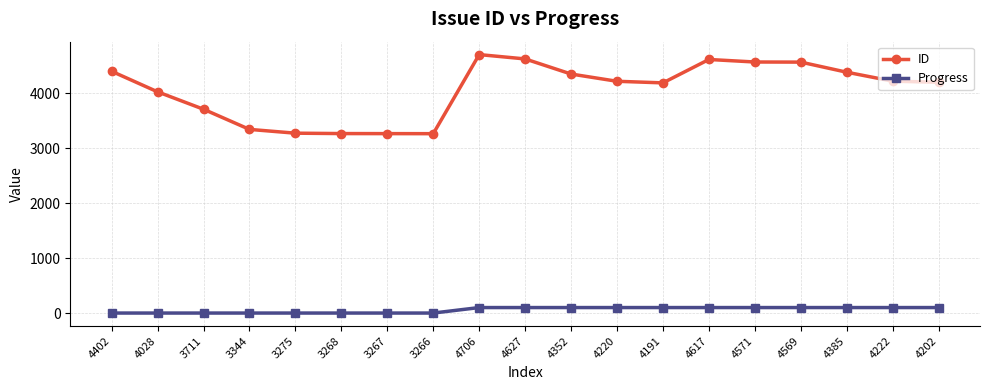

Which category has the highest value across all series?

4706